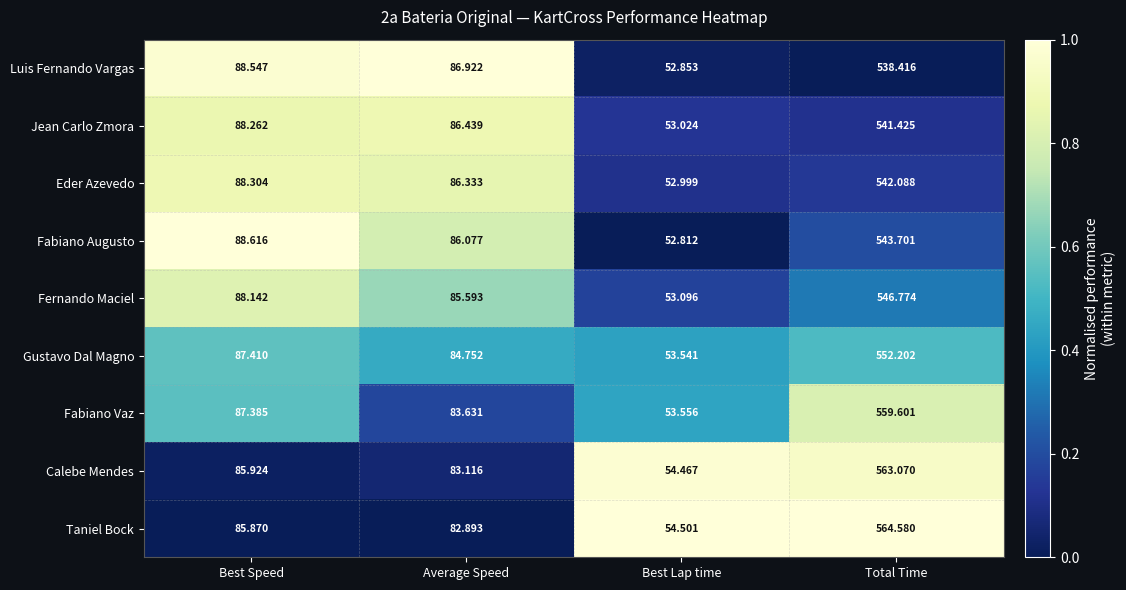

Rank the categories by Calebe Mendes value from lowest to highest.

Best Lap time, Average Speed, Best Speed, Total Time